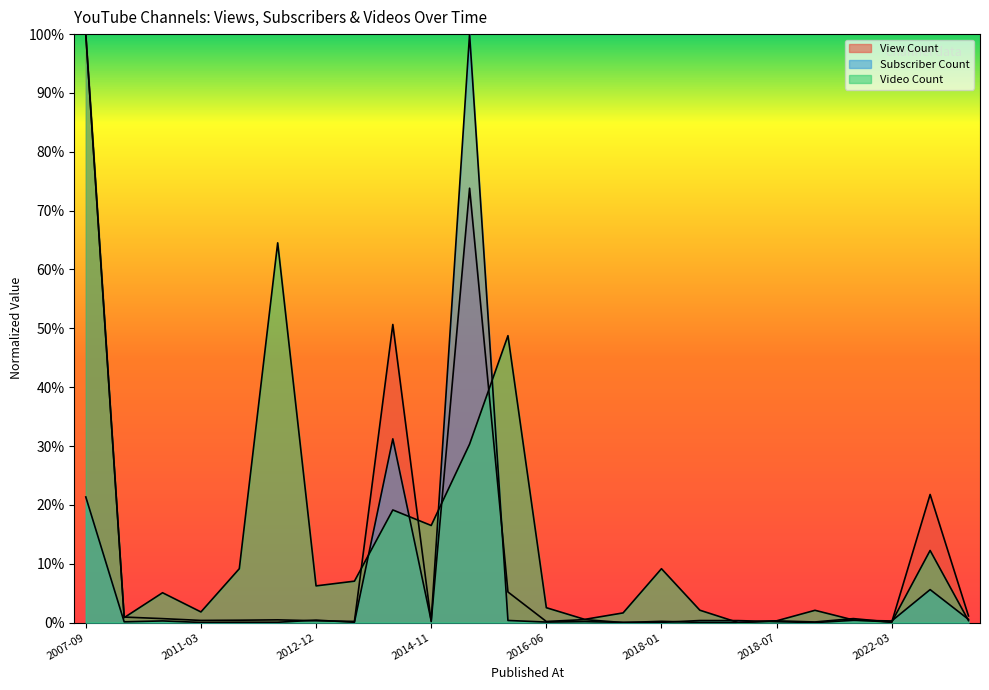

At which label does Subscriber Count reach its minimum?

2020-07-15